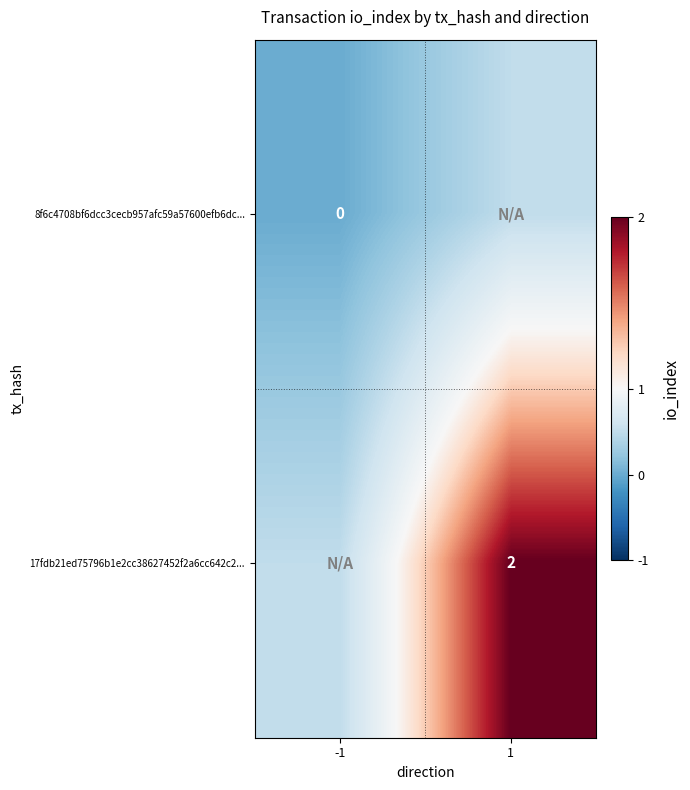

Rank the series at -1 from highest to lowest value.

17fdb21ed75796b1e2cc38627452f2a6cc642c2..., 8f6c4708bf6dcc3cecb957afc59a57600efb6dc...